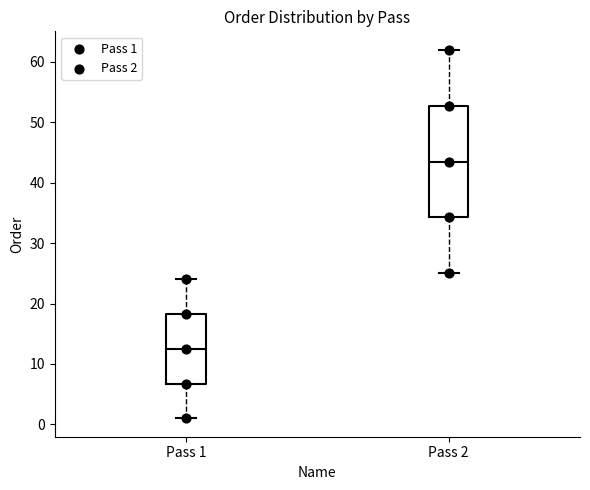

Reading left to right, read every box against the y-axis: the position of its median line, the range the box covers, and the ends of its whiskers. The values are not printed on the chart, so give them approximately, as read against the axis.

Pass 1: median 13, box 7 to 18, whiskers 1 to 24
Pass 2: median 44, box 34 to 53, whiskers 25 to 62